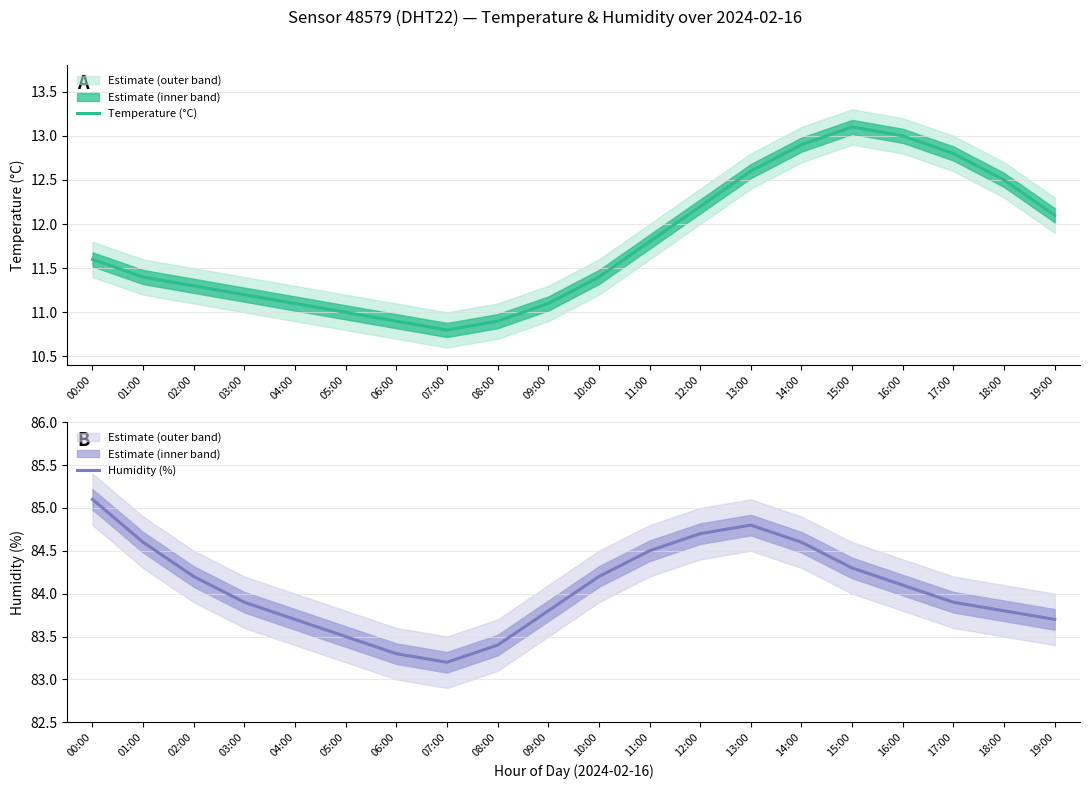

What is the sum of the Humidity (%) values at 05:00 and 17:00?

167.4